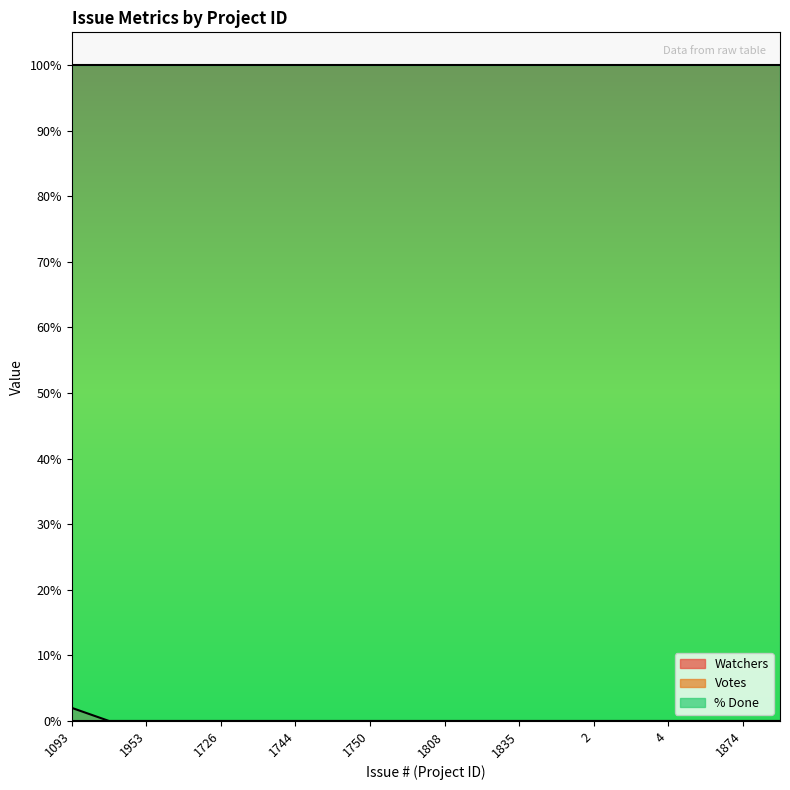

What is the average value of the % Done series?

100